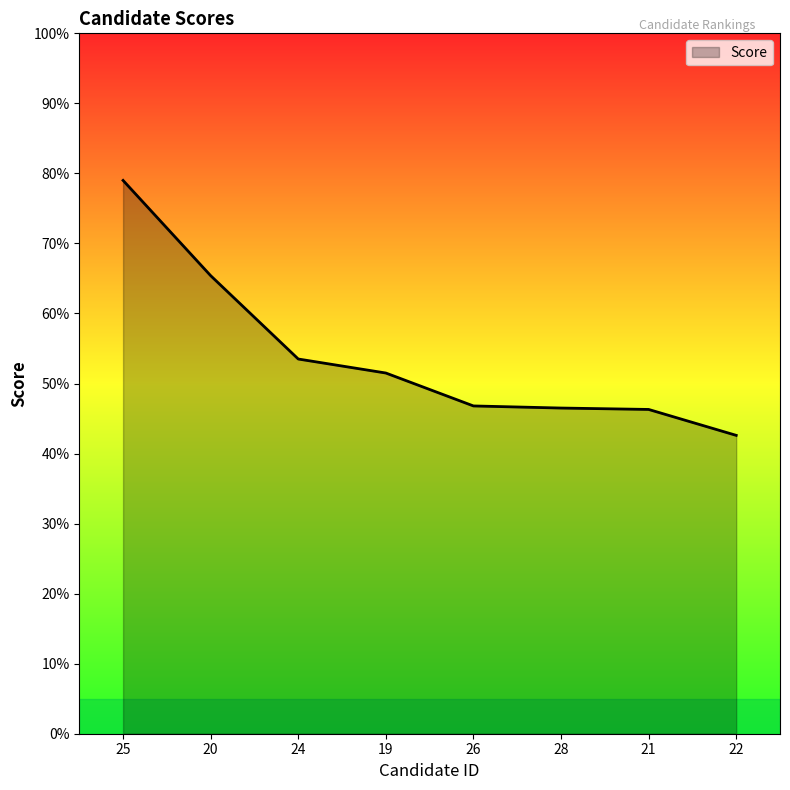

At which label is the value closest to 60?

20